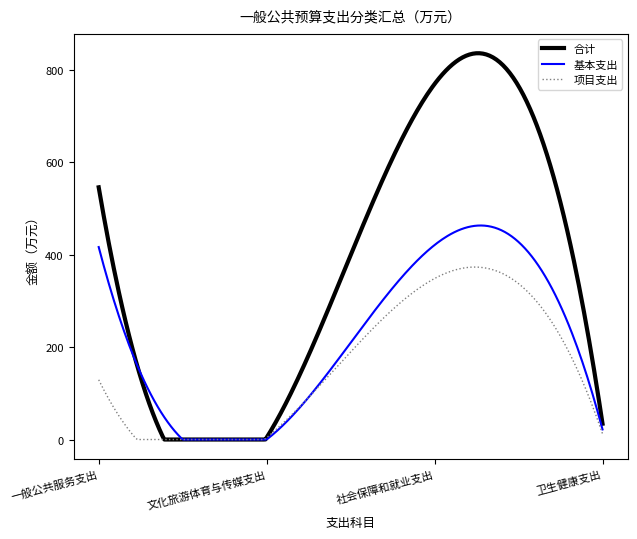

List the series in order of their peak value, highest first.

合计, 基本支出, 项目支出